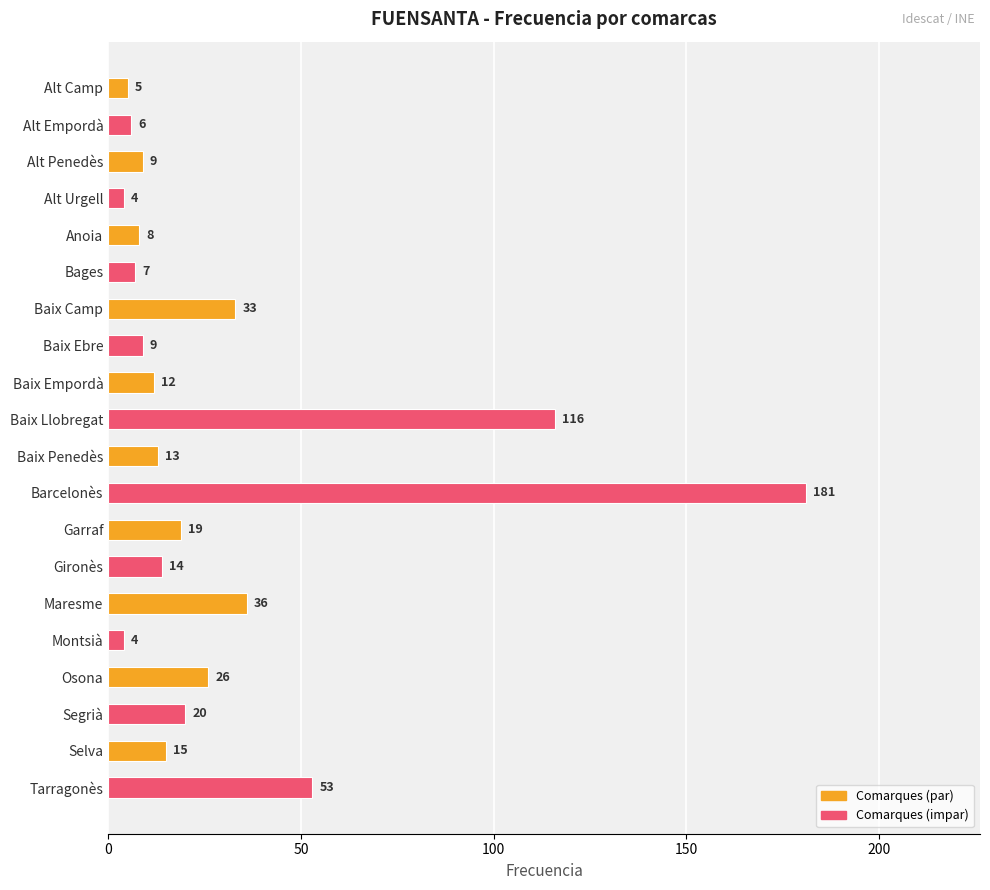

What is the change in value from Garraf to Osona?

+7